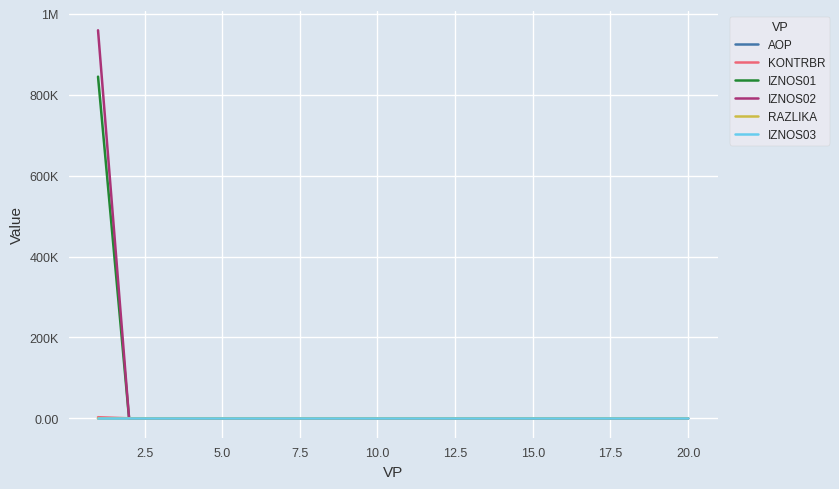

Does the chart have visible grid lines?

Yes